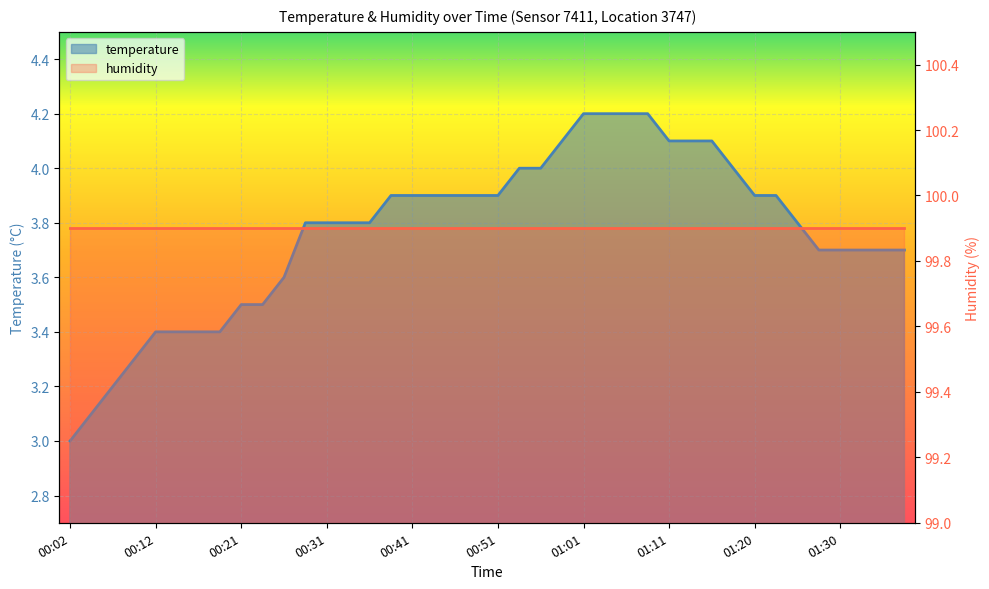

Rank the categories by value from highest to lowest.

01:01, 01:03, 01:06, 01:08, 00:58, 01:11, 01:13, 01:15, 00:53, 00:56, 01:18, 00:39, 00:41, 00:44, 00:46, 00:49, 00:51, 01:20, 01:23, 00:29, 00:31, 00:34, 00:36, 01:25, 01:28, 01:30, 01:33, 01:35, 01:38, 00:26, 00:21, 00:24, 00:12, 00:14, 00:17, 00:19, 00:09, 00:07, 00:04, 00:02